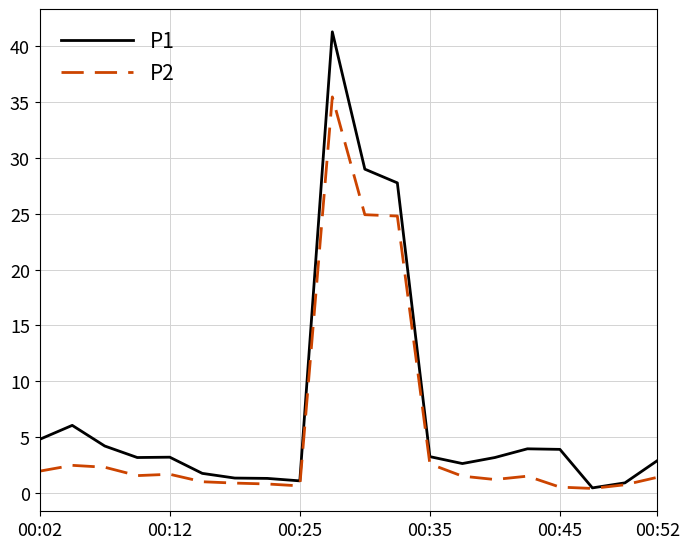

Which series has the largest total across all categories?

P1